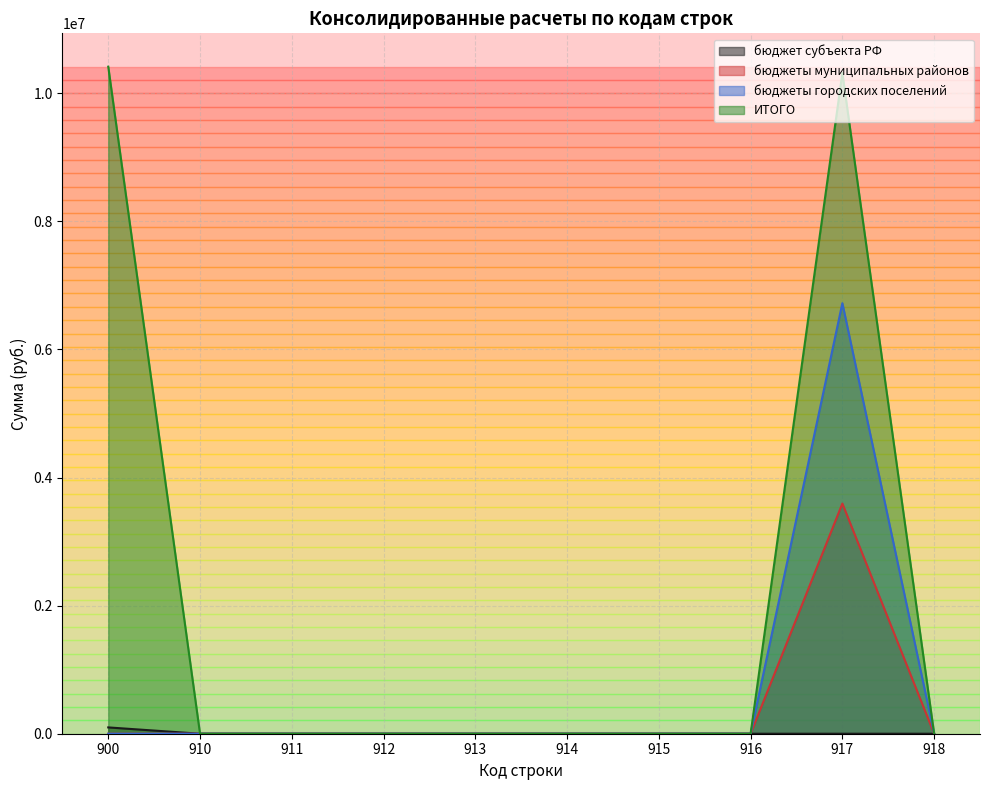

How many interior local peaks does the ИТОГО series have?

1